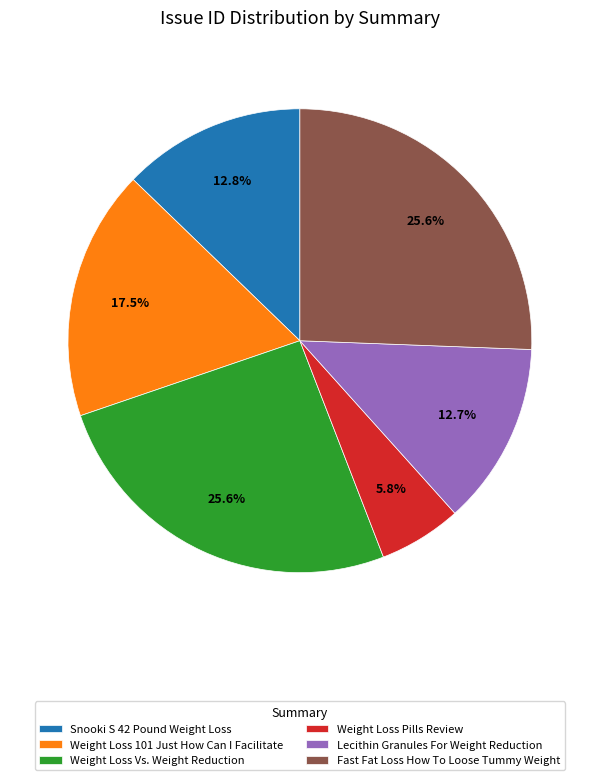

Between Lecithin Granules For Weight Reduction and Weight Loss Pills Review, which is larger?

Lecithin Granules For Weight Reduction